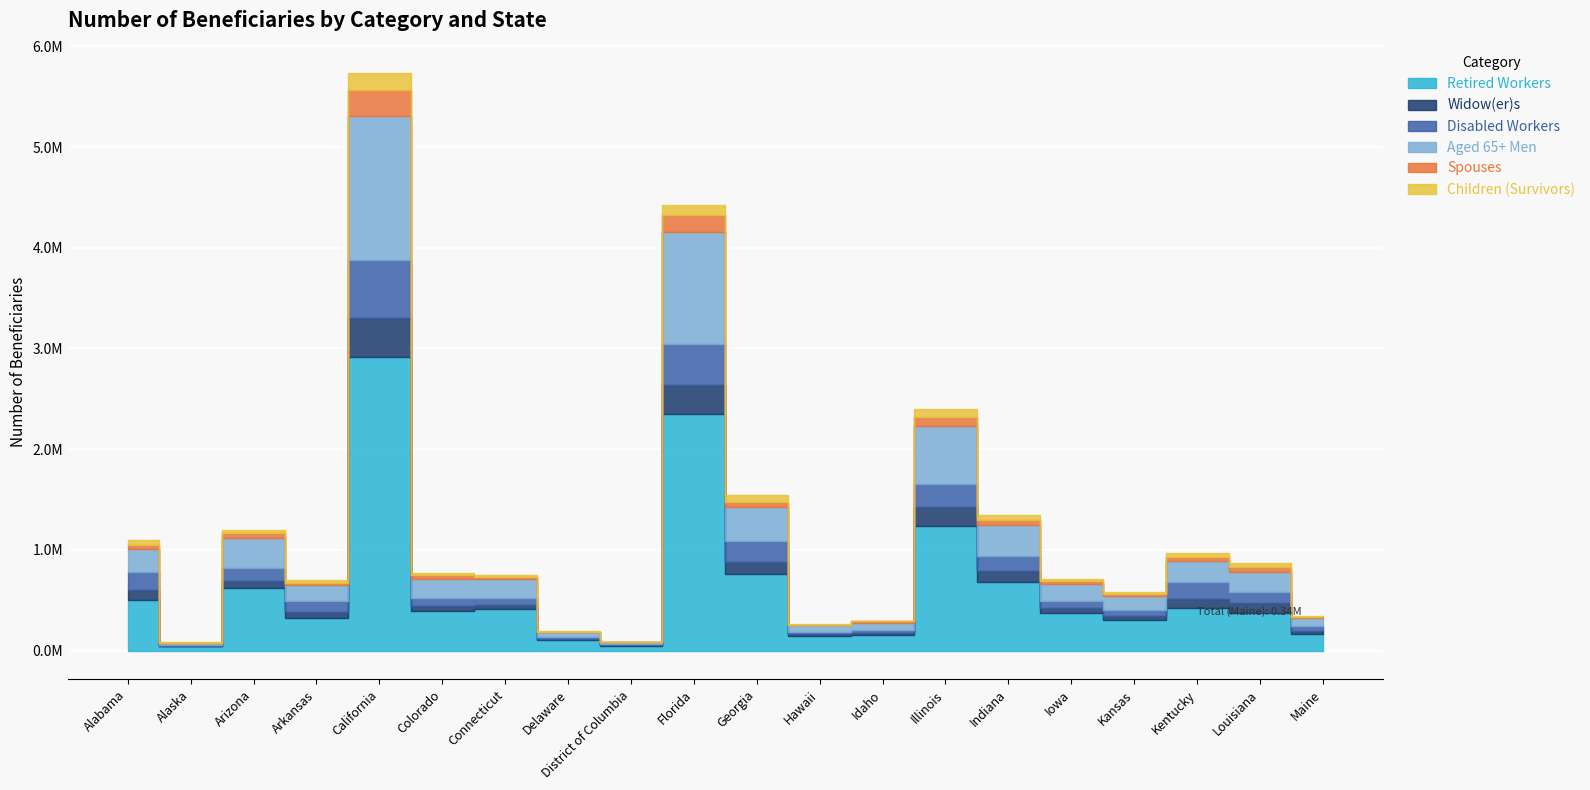

Which series has the largest range (max minus min)?

Retired Workers